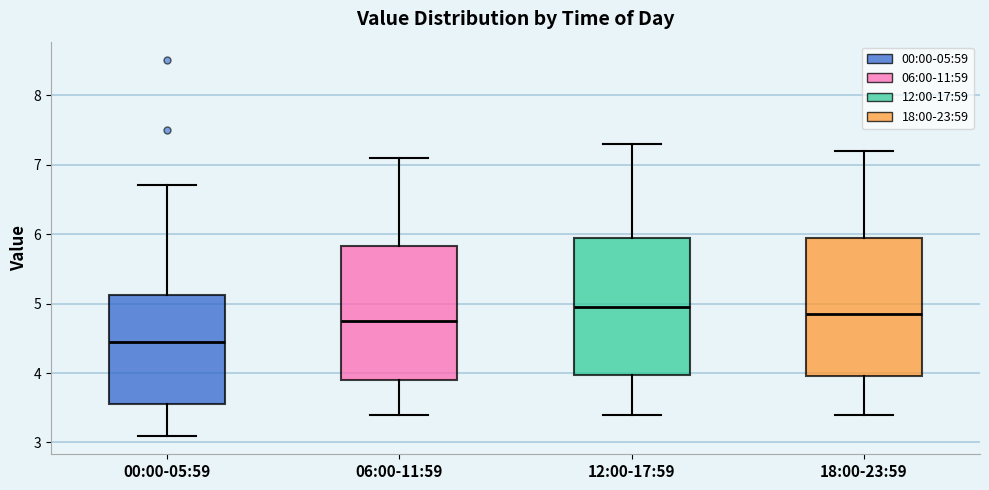

Reading left to right, read every box against the y-axis: the position of its median line, the range the box covers, and the ends of its whiskers. The values are not printed on the chart, so give them approximately, as read against the axis.

00:00-05:59: median 4.5, box 3.6 to 5.1, whiskers 3.1 to 6.7
06:00-11:59: median 4.8, box 3.9 to 5.8, whiskers 3.4 to 7.1
12:00-17:59: median 5.0, box 4.0 to 6.0, whiskers 3.4 to 7.3
18:00-23:59: median 4.9, box 4.0 to 6.0, whiskers 3.4 to 7.2